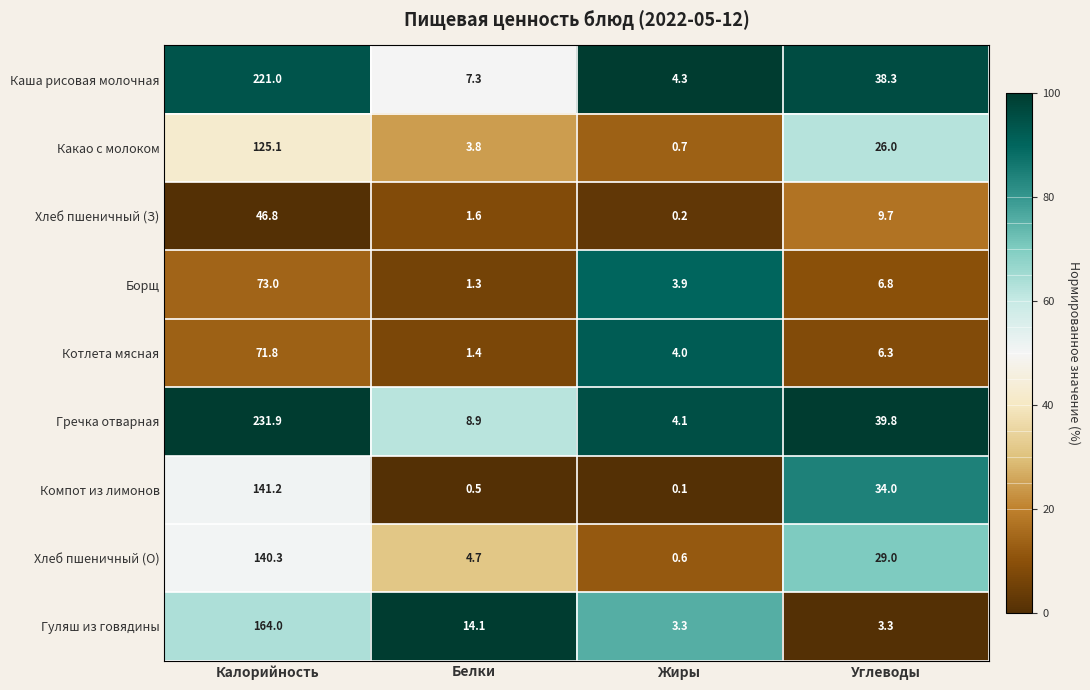

What value does the Гуляш из говядины series have at Калорийность?

164.0